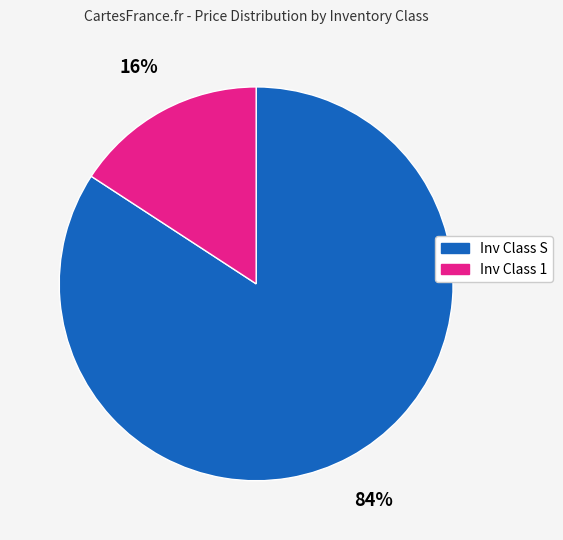

Is the sum of Inv Class S and Inv Class 1 greater than half?

Yes